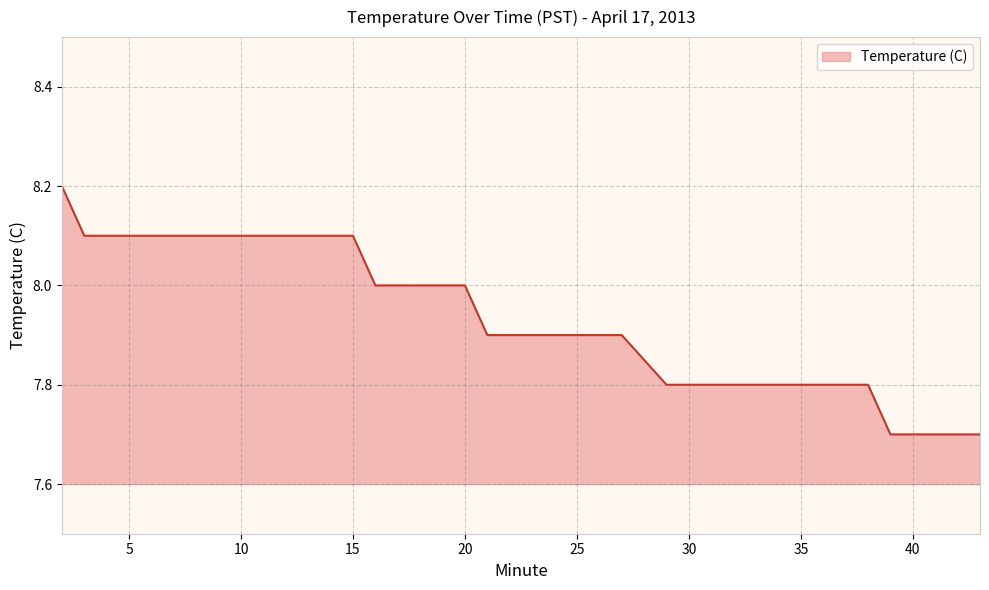

What is the difference between the maximum and minimum values?

0.5